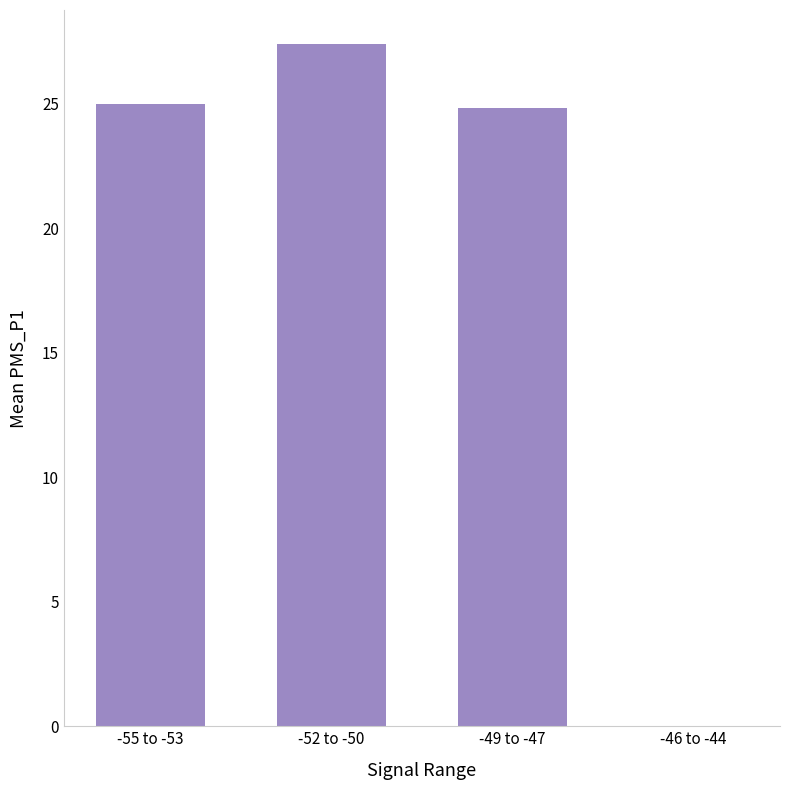

What is the change in value from -55 to -53 to -52 to -50?

+2.4